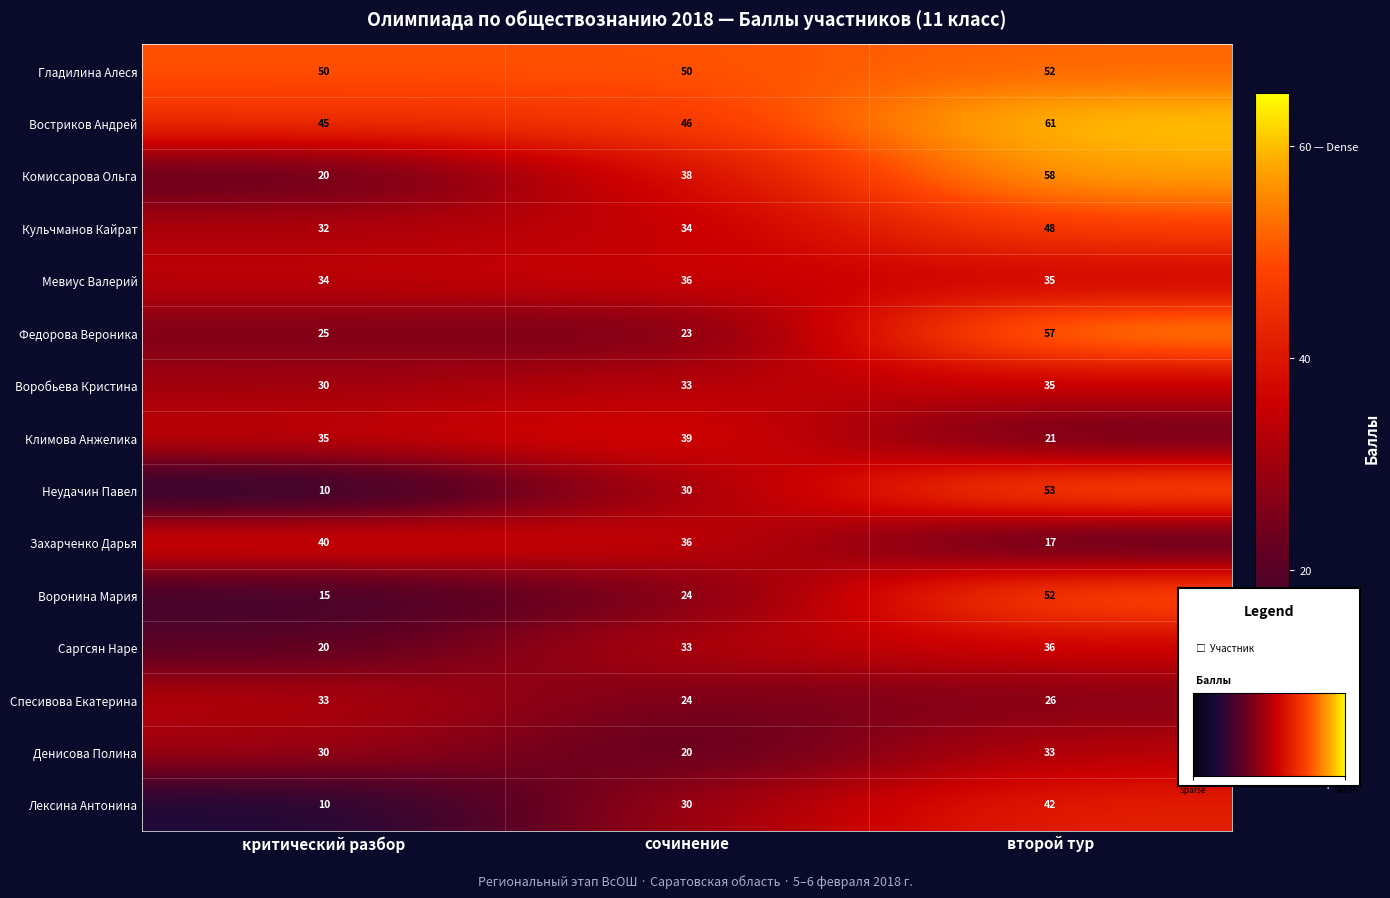

Is the value of Федорова Вероника at сочинение greater than the value of Захарченко Дарья at сочинение?

No